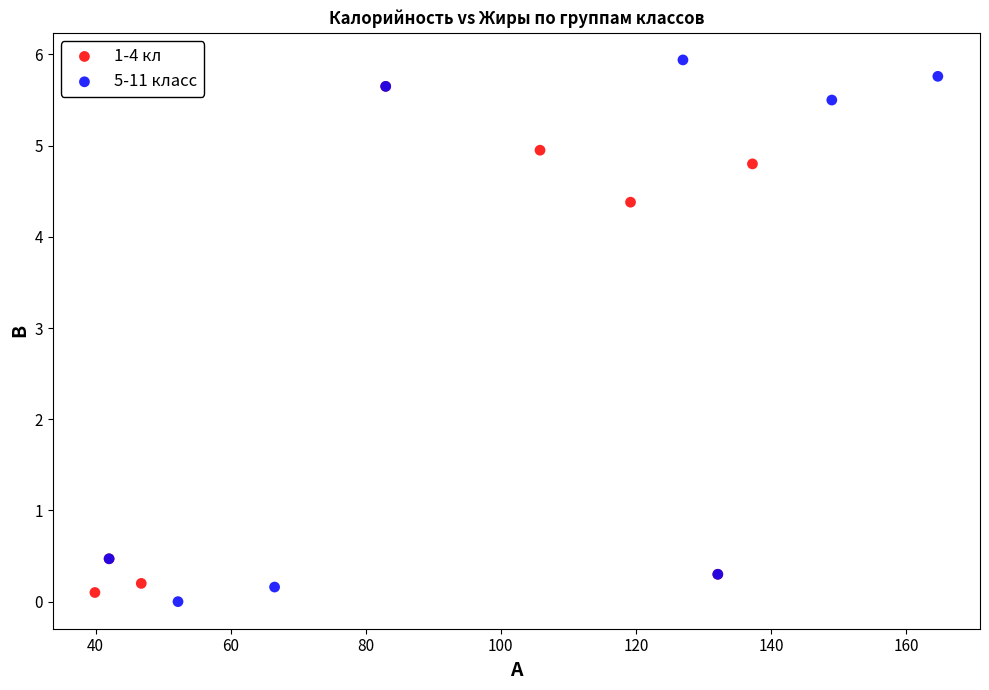

What are all the series names shown in the legend?

1-4 кл, 5-11 класс